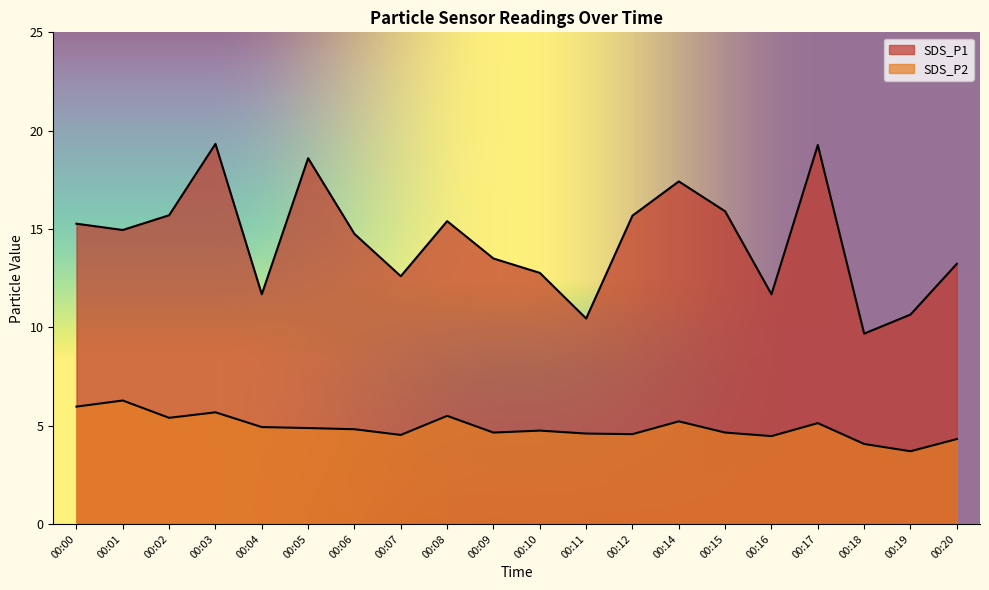

Which series has the largest total across all categories?

SDS_P1